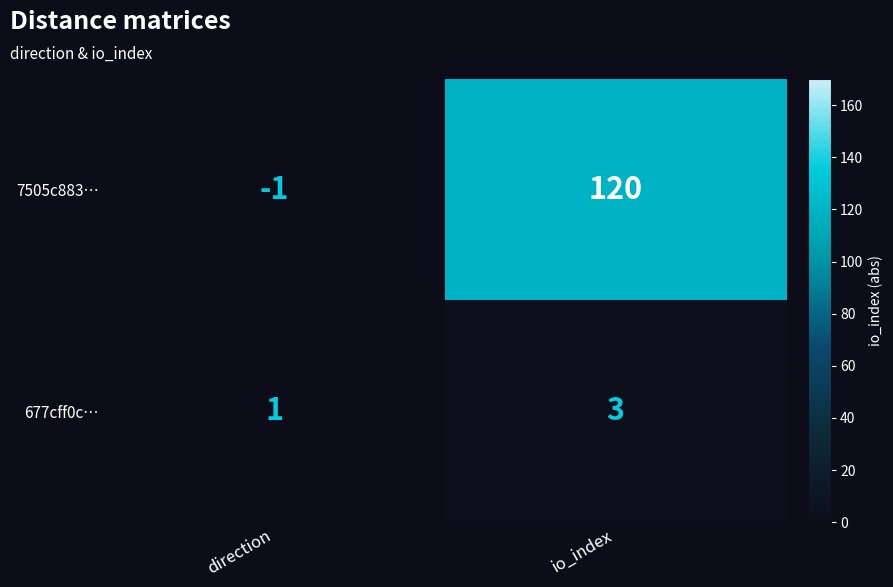

Which series has the largest range (max minus min)?

7505c883…